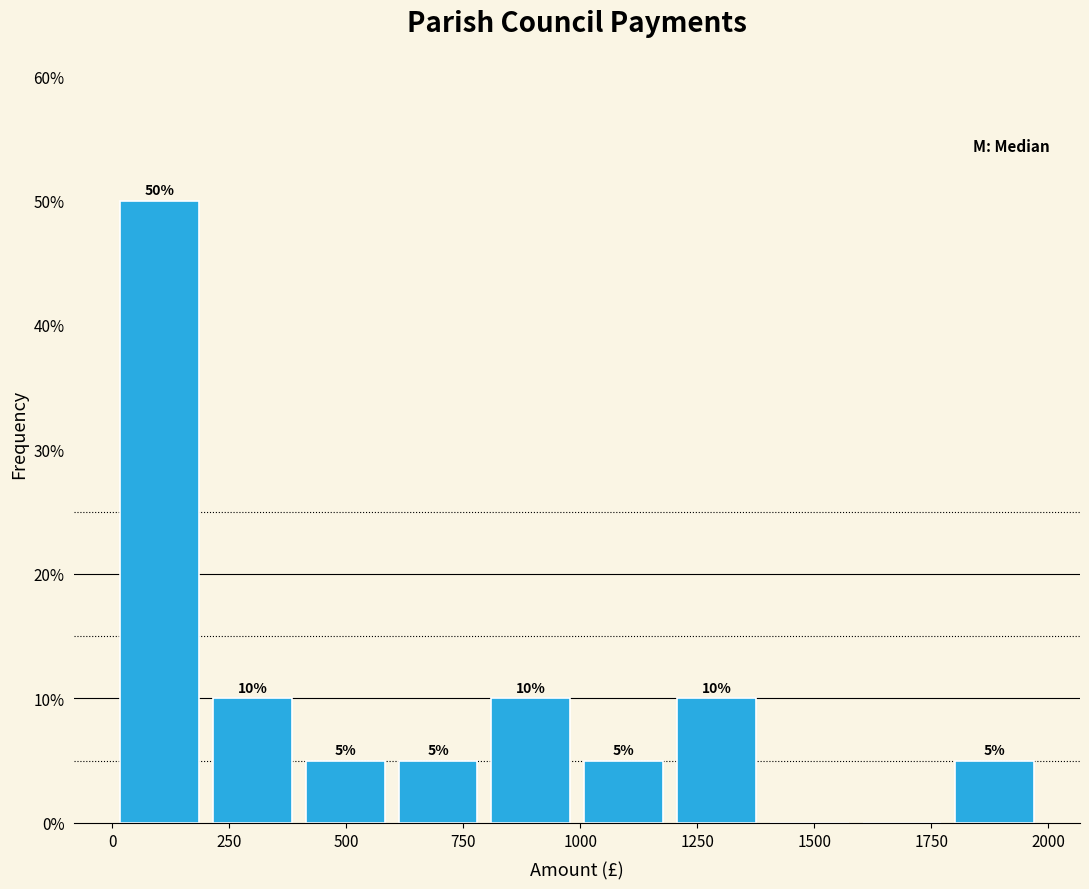

Read against the x-axis, roughly where is the centre of the tallest bar?

100